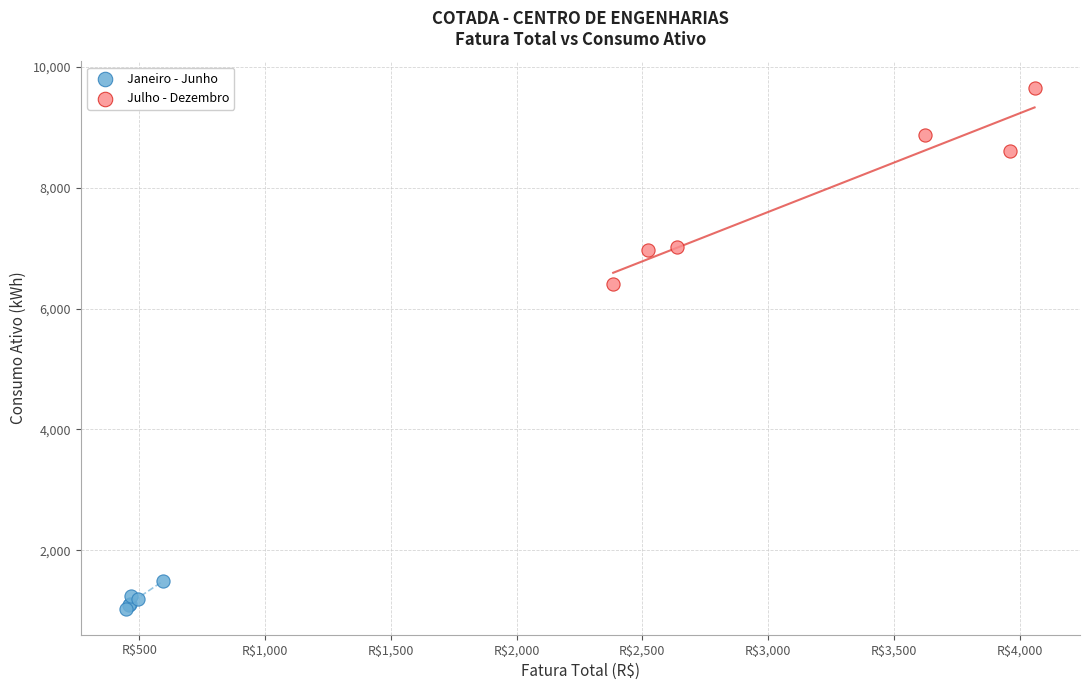

Which series reaches the minimum Y coordinate?

Janeiro - Junho